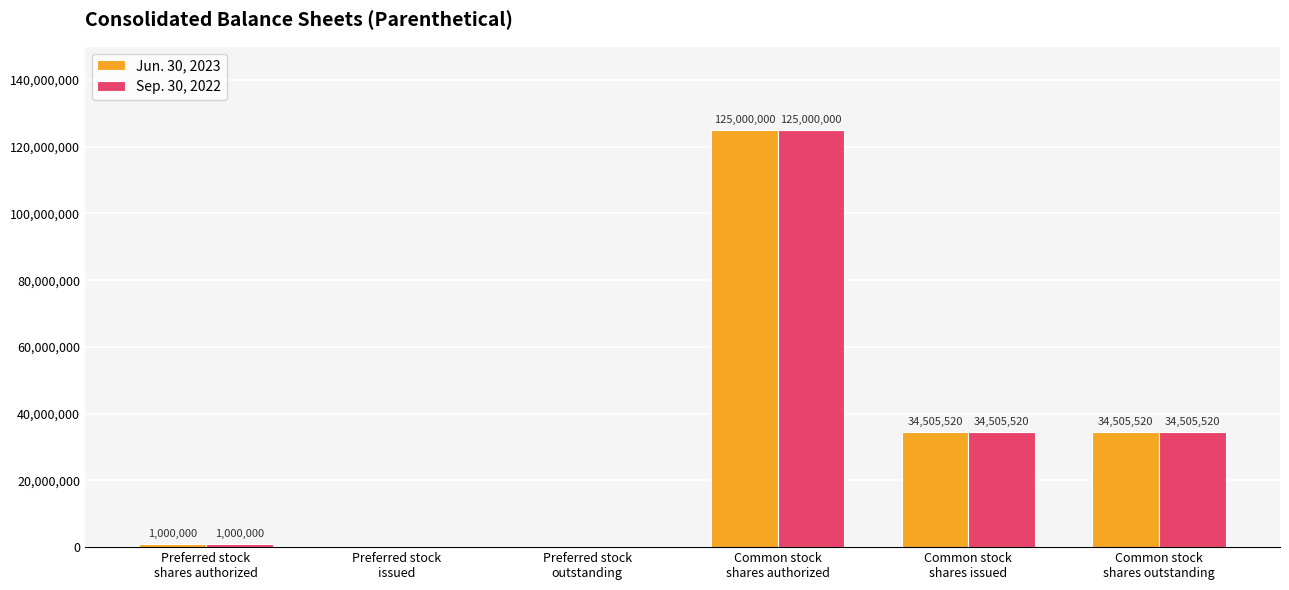

What is the sum of all Jun. 30, 2023 values?

195011040